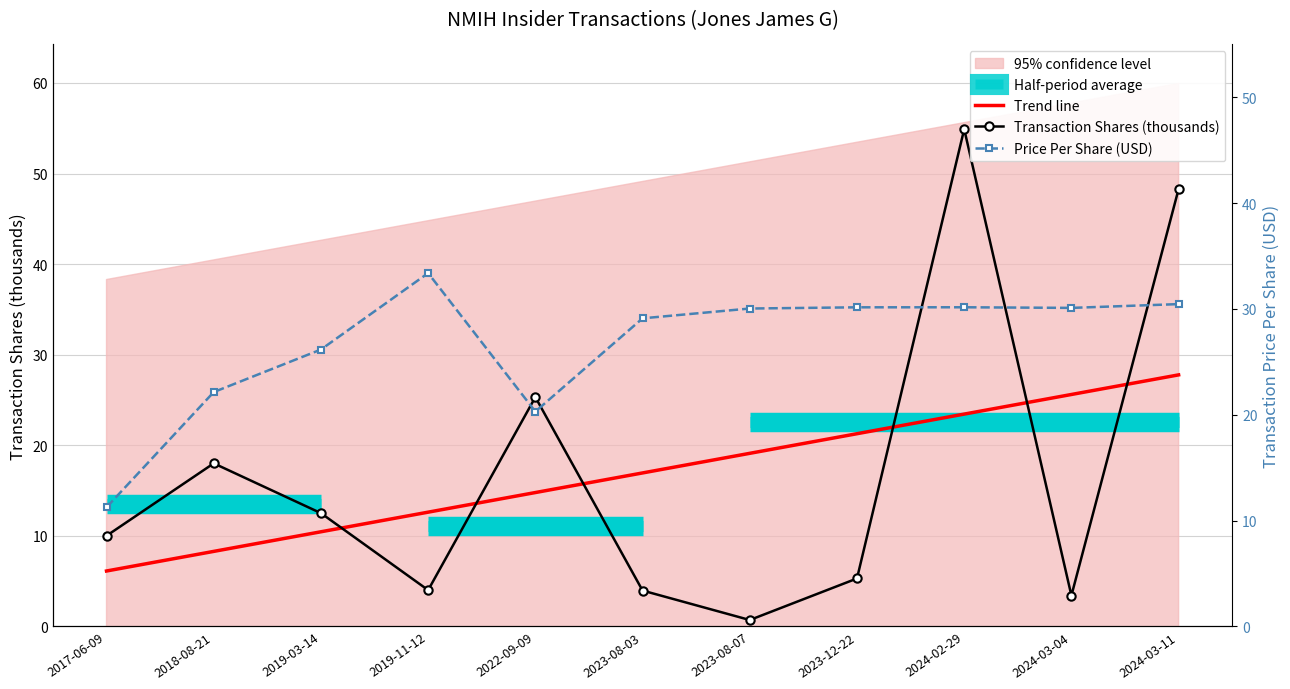

True or false: Price Per Share (USD) and Trend line intersect in this chart.

False